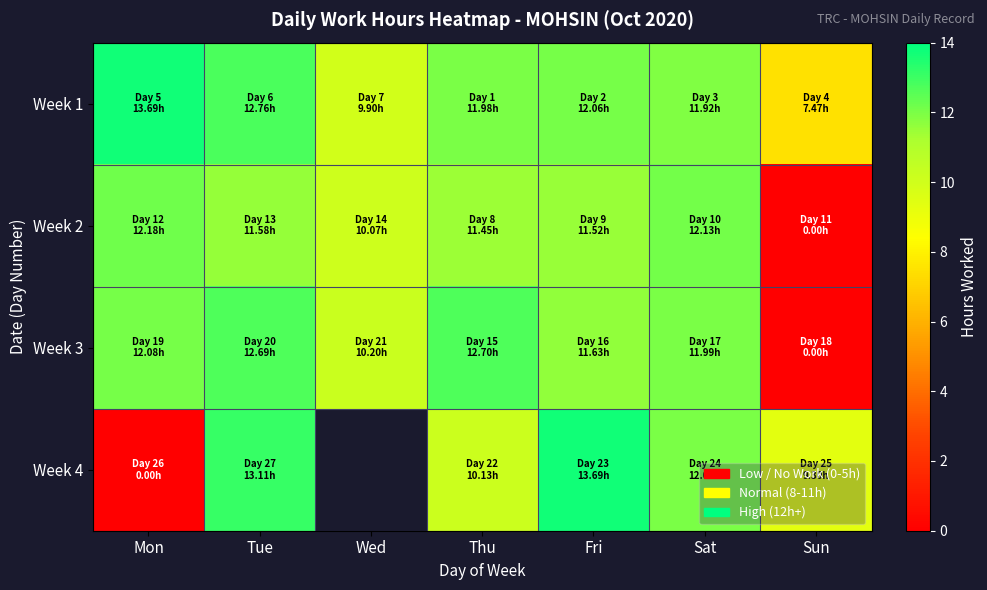

Which category has the lowest value across all series?

Sun